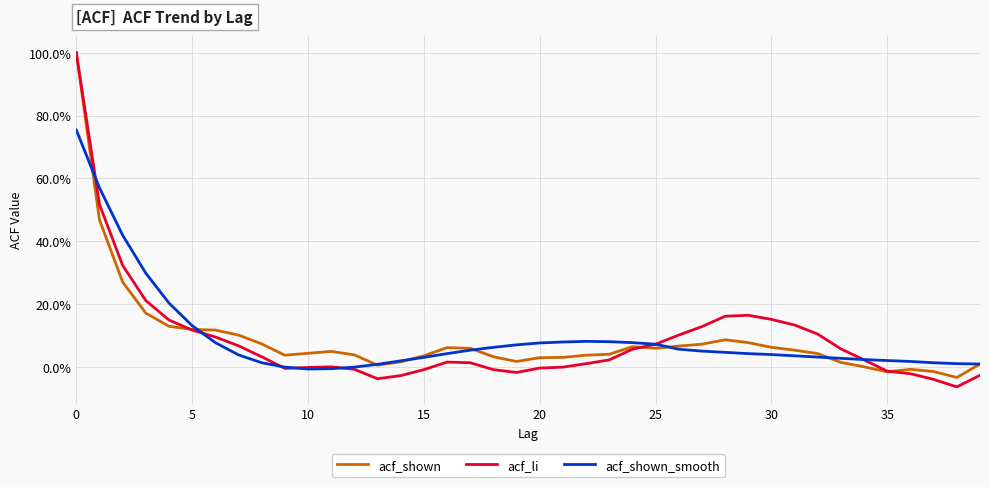

What is the difference between the maximum and minimum values in the acf_li series?

1.1